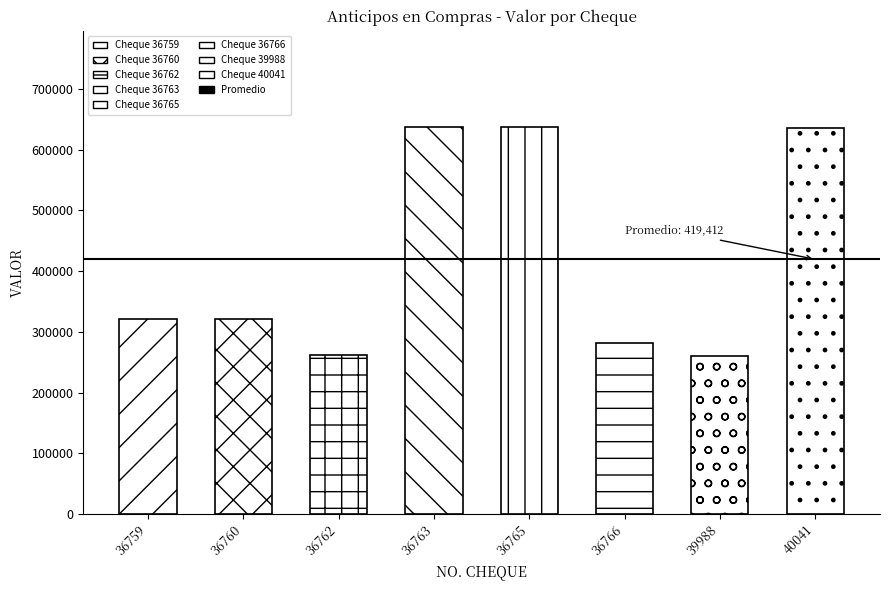

What is the average value?

419412.1